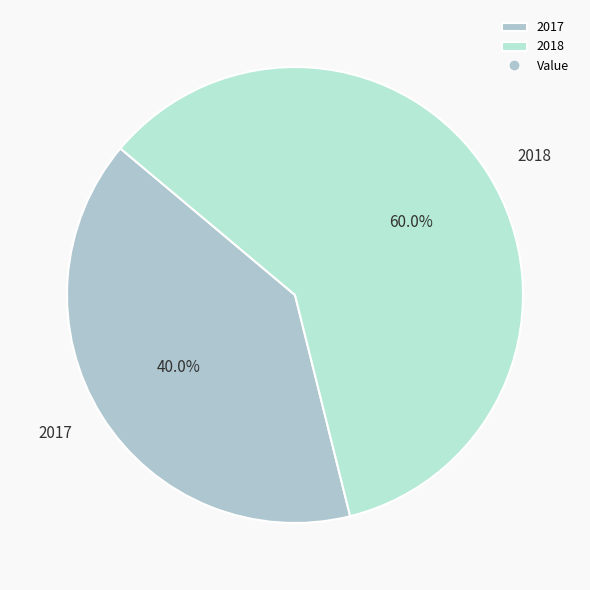

Approximately how many times larger is the value at 2018 compared to 2017?

1.5